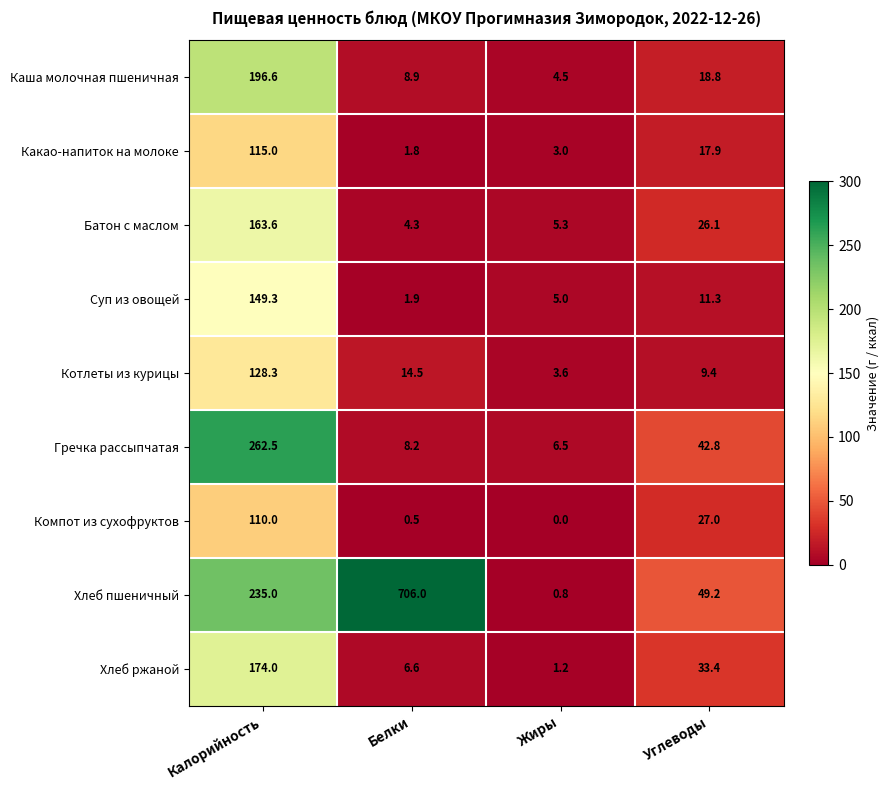

At which category is the sum across all series the highest?

Калорийность